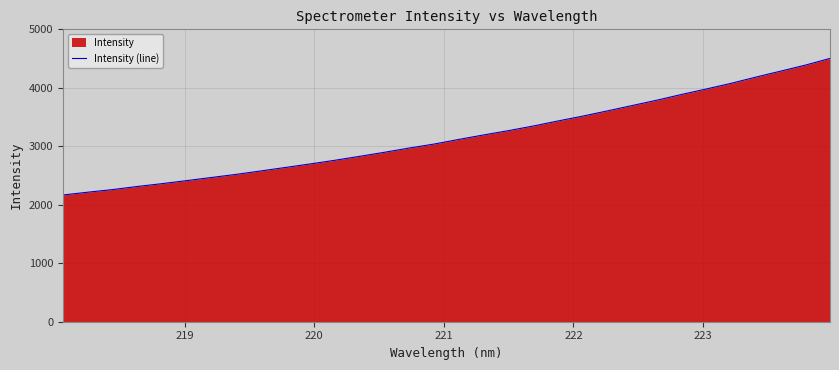

What is the value of the 6th point from the left?

2413.3